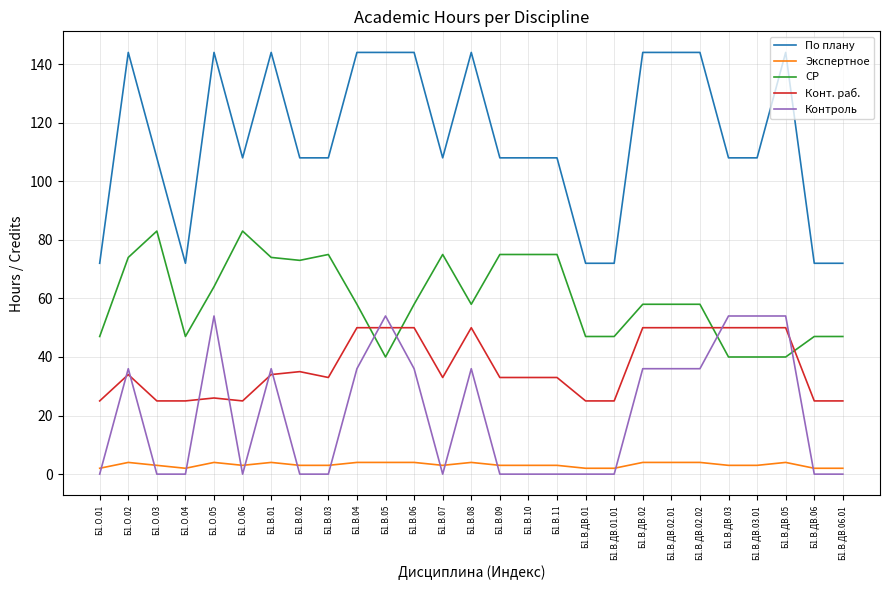

What is the difference between the maximum and minimum values in the Конт. раб. series?

25